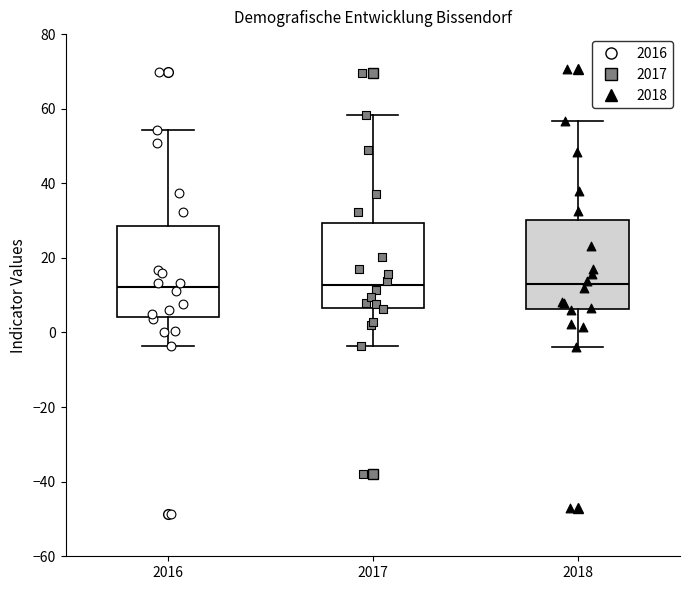

Where does the median line of the box at x = 2017 sit on the y-axis? The values are not printed on the chart, so give them approximately, as read against the axis.

12